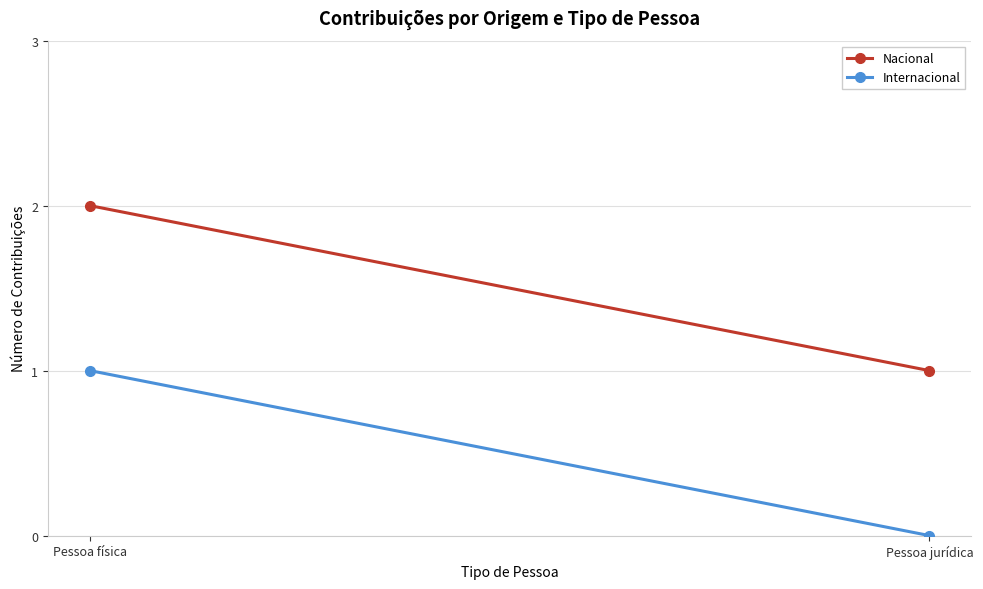

Between Pessoa jurídica and Pessoa física, which is larger?

Pessoa física